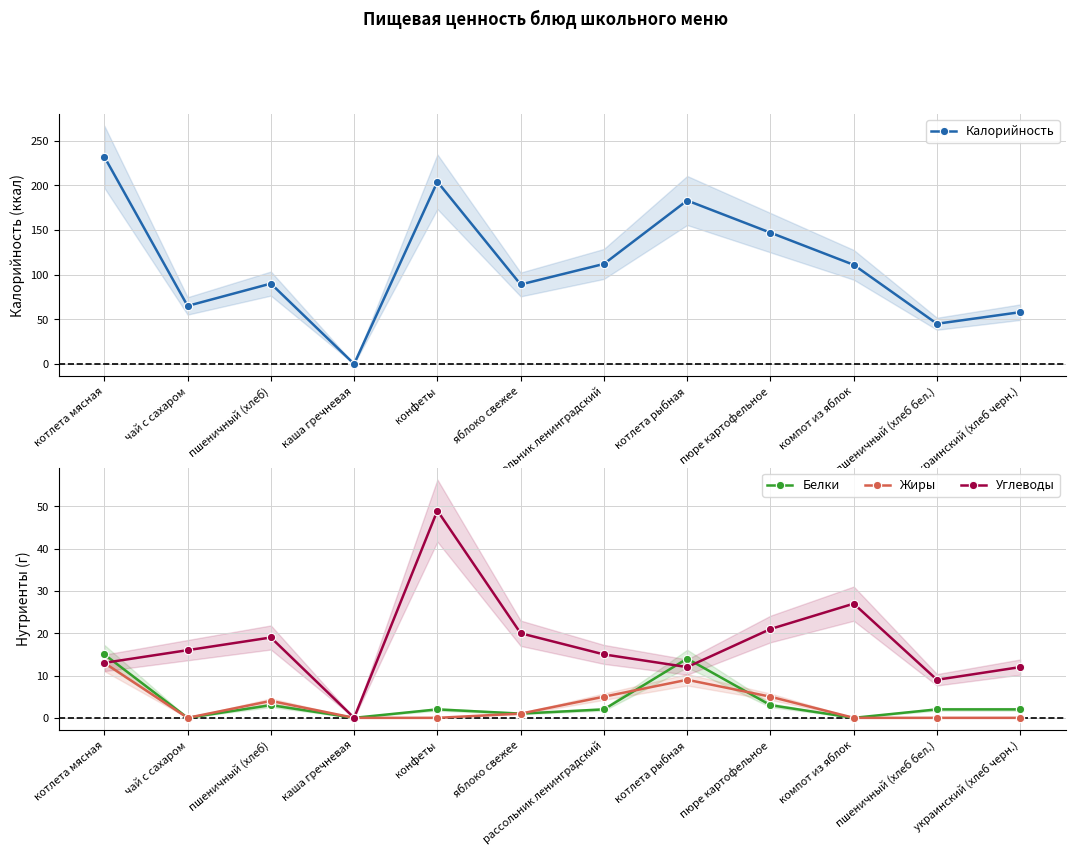

What is the difference between the highest and lowest values at рассольник ленинградский?

110